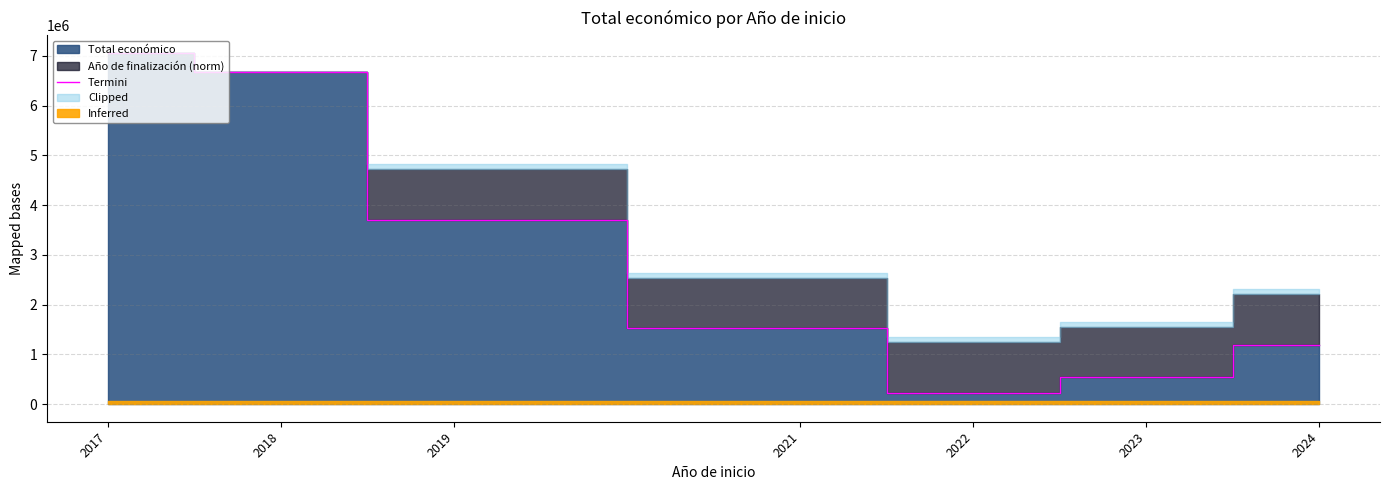

What is the highest value of the Termini series?

7064509